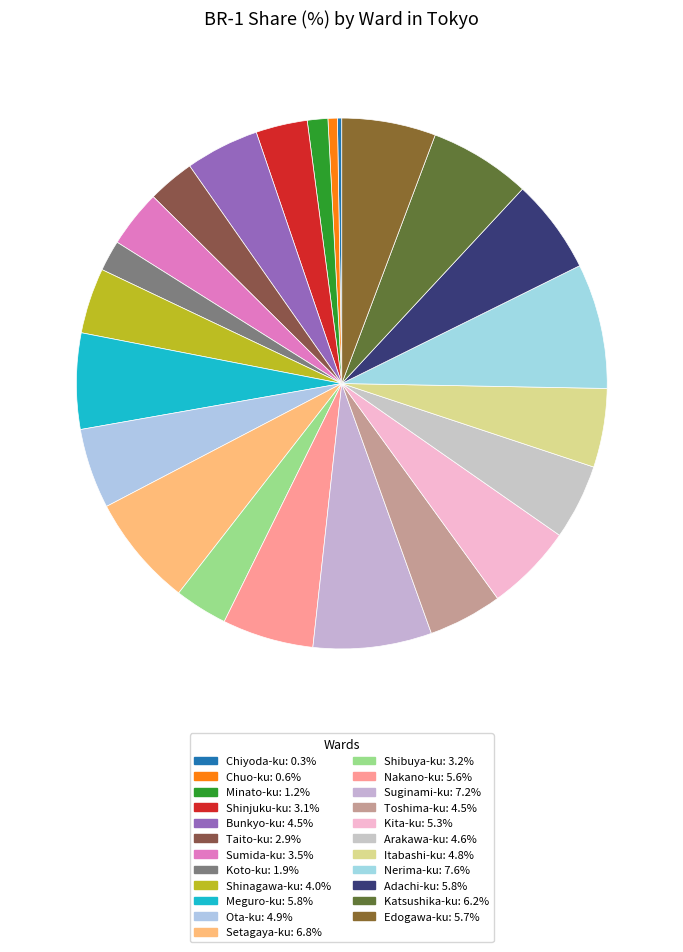

What is the largest slice in the pie chart?

Nerima-ku